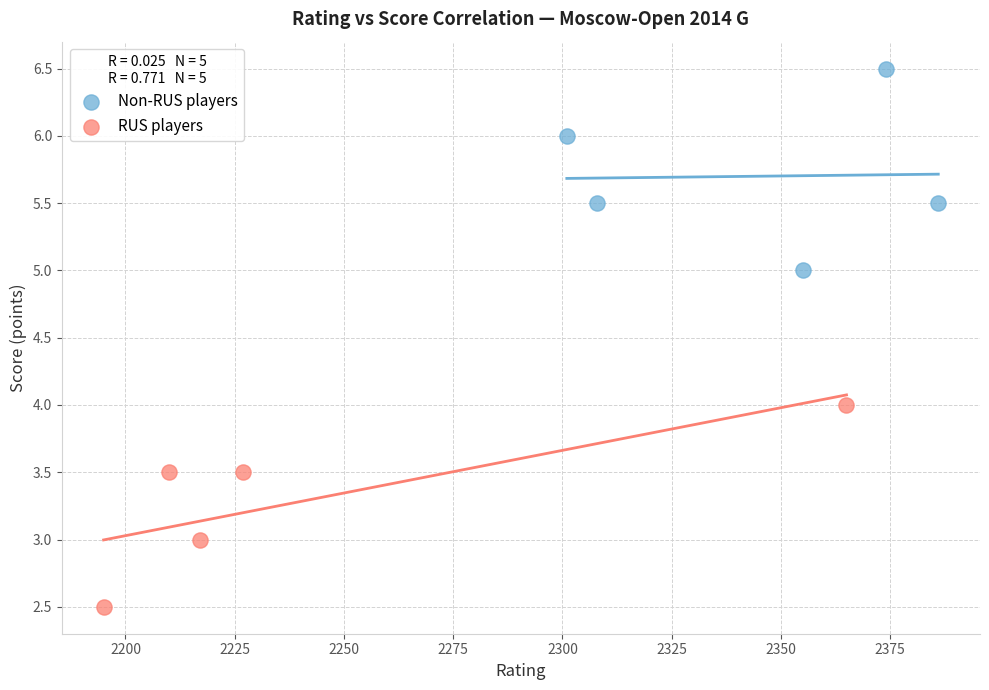

Which series reaches the maximum Y coordinate?

Non-RUS players